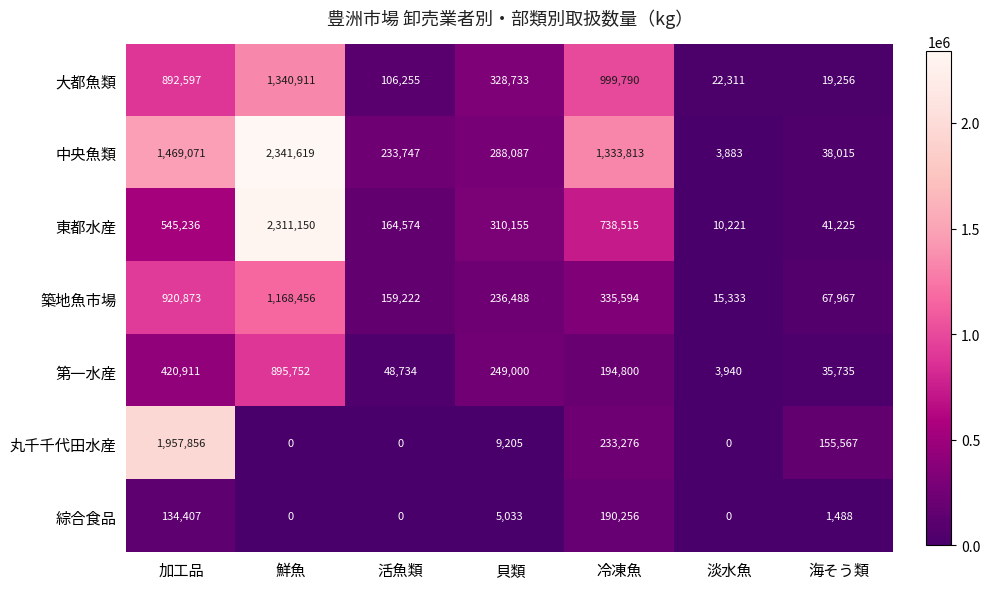

What is the minimum value for 大都魚類?

19256